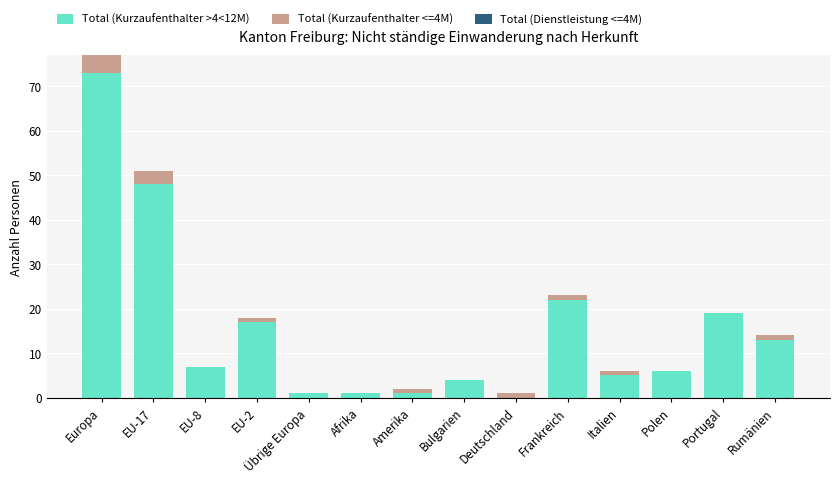

What is the maximum value for Total (Kurzaufenthalter >4<12M)?

73